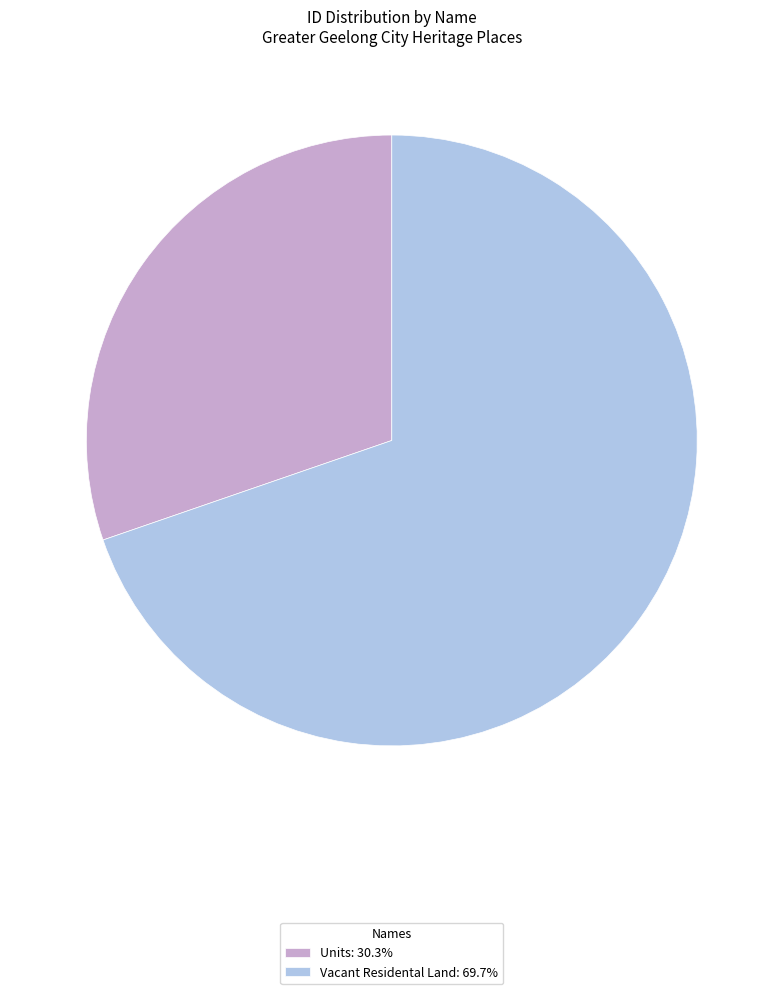

How many slices are in this pie chart?

2